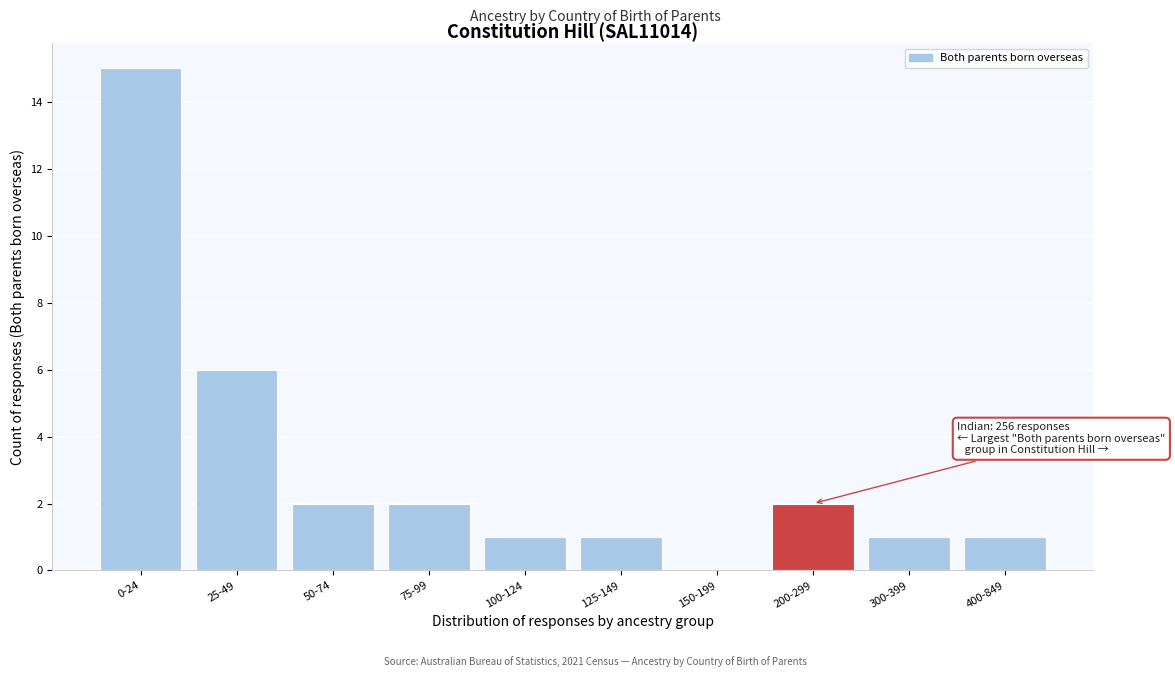

Reading left to right, transcribe all the data shown in this chart.

0-24=15	25-49=6	50-74=2	75-99=2	100-124=1	125-149=1	150-199=0	200-299=2	300-399=1	400-849=1